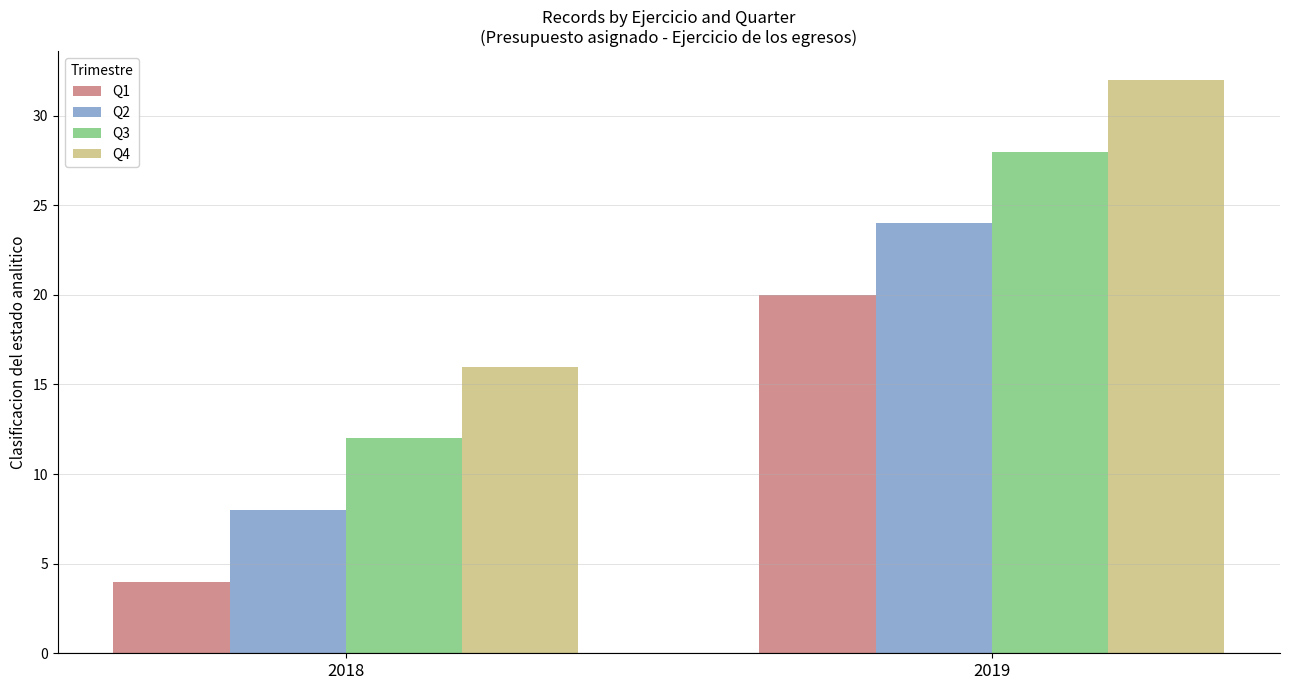

Rank the categories by Q2 value from lowest to highest.

2018, 2019